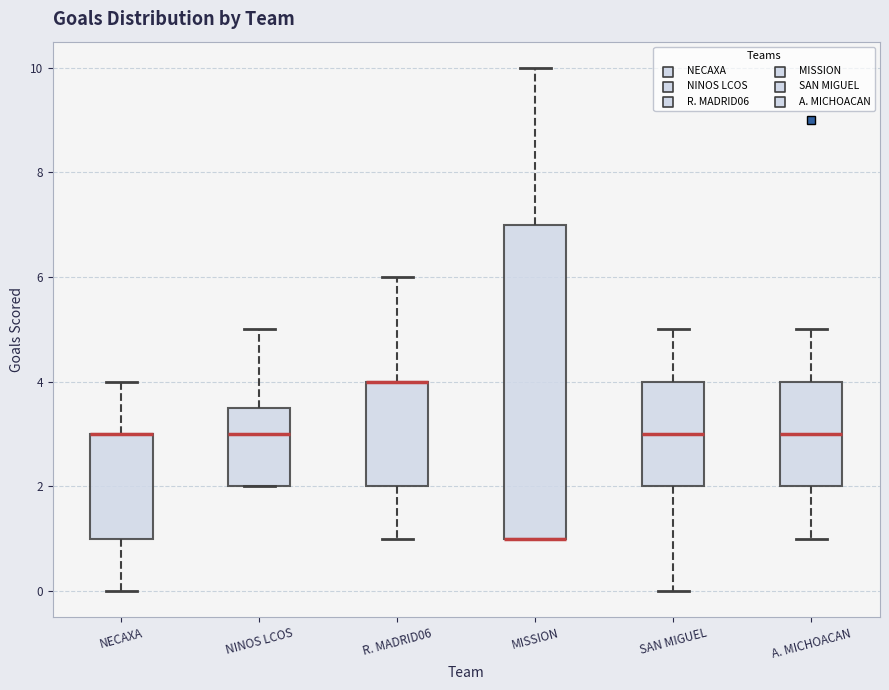

Where is the upper edge of the box for MISSION on the y-axis? The values are not printed on the chart, so give them approximately, as read against the axis.

7.0